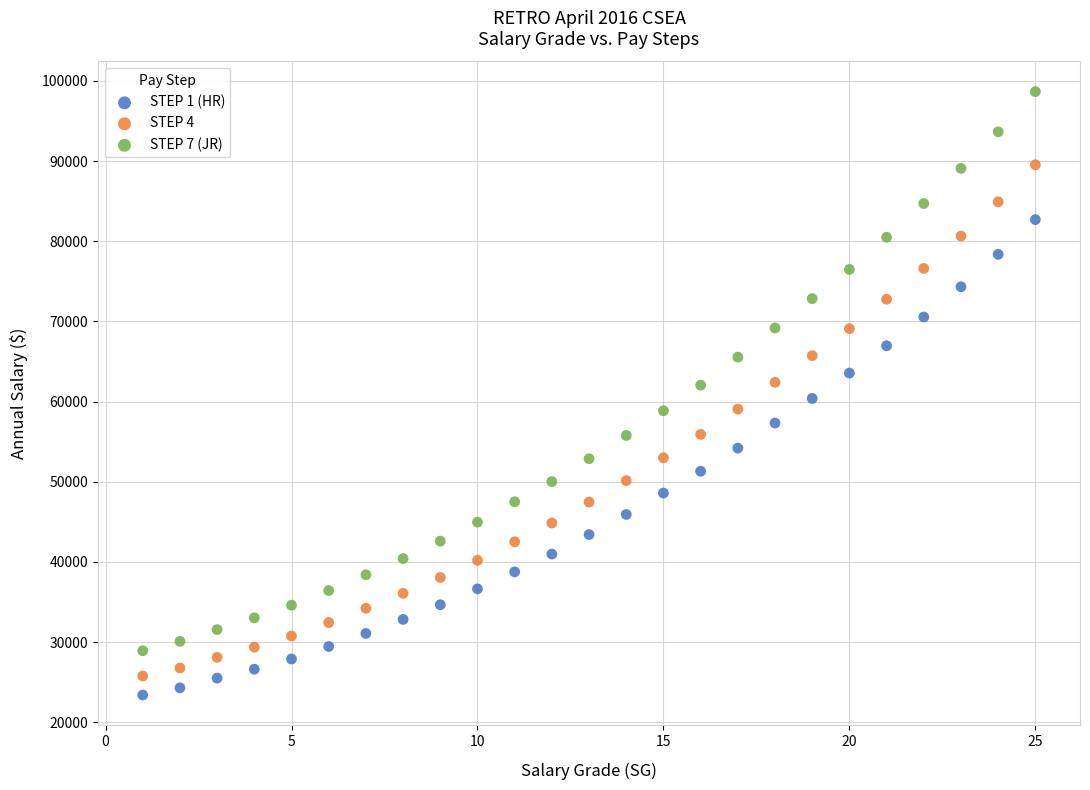

Across all data points, what is the range of Y values (max minus min)?

75278